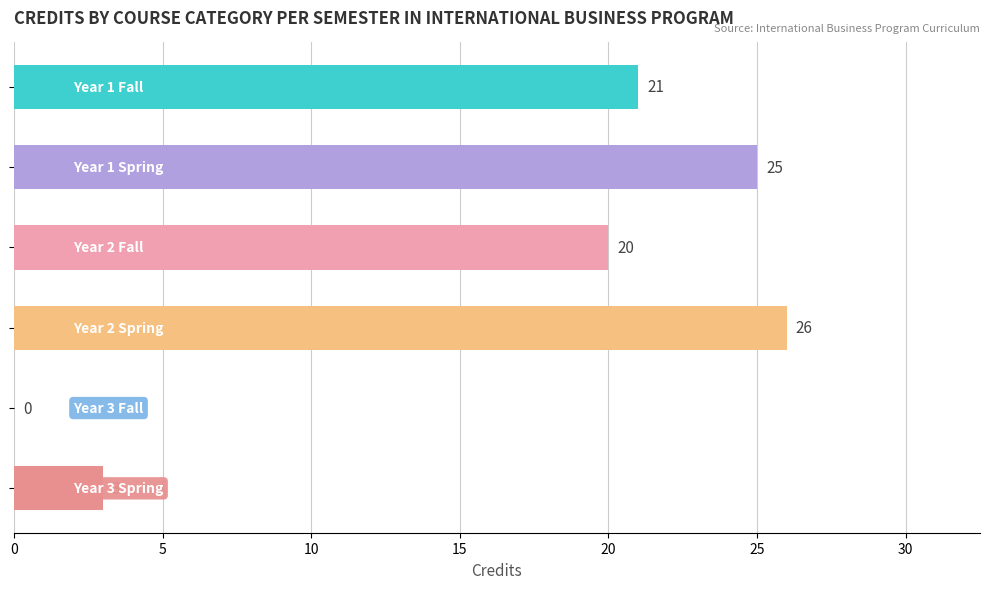

What is the sum of all values?

95